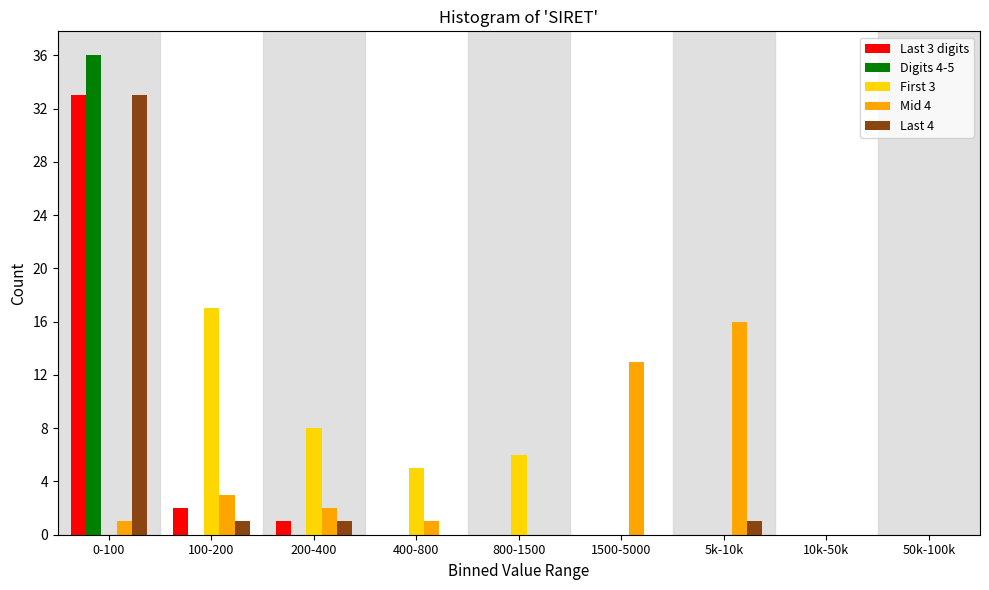

What is the sum of all Last 4 values?

36